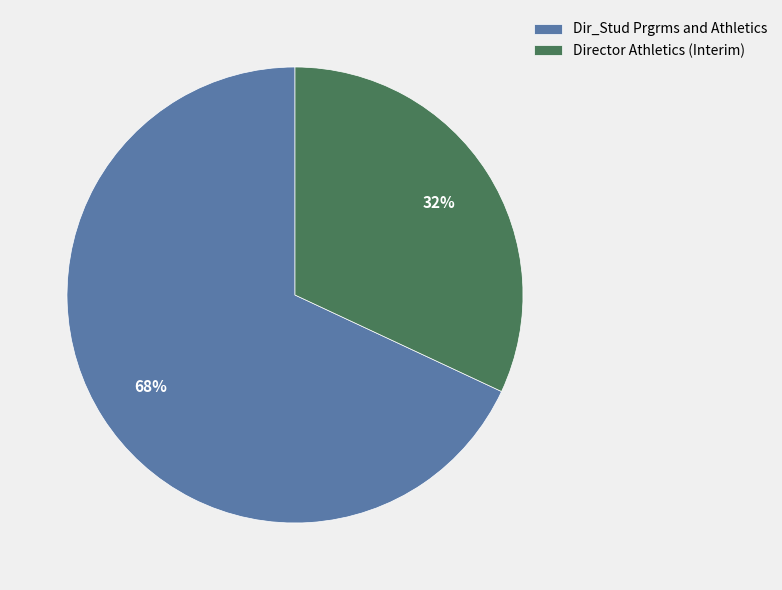

Which slice represents more than half of the pie?

Dir_Stud Prgrms and Athletics